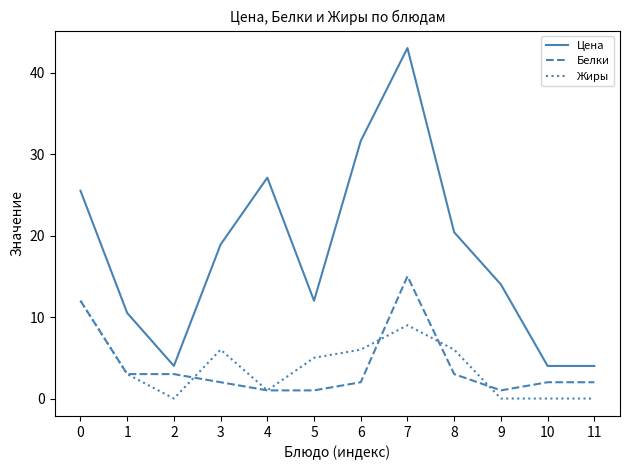

Read the Жиры value at 3.

6.0